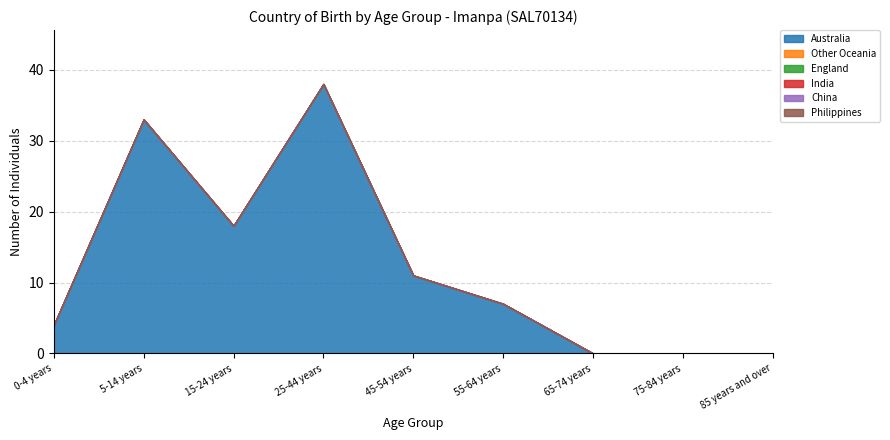

True or false: England and Other Oceania intersect in this chart.

False